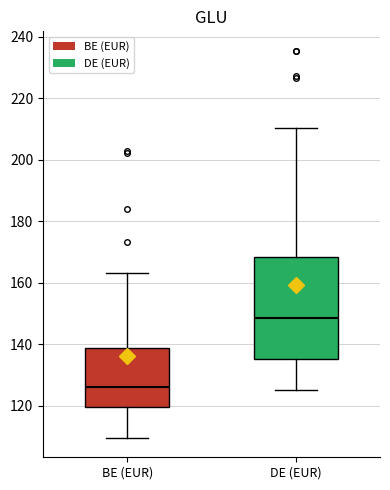

Where does the median line of the box for BE (EUR) sit on the y-axis? The values are not printed on the chart, so give them approximately, as read against the axis.

126